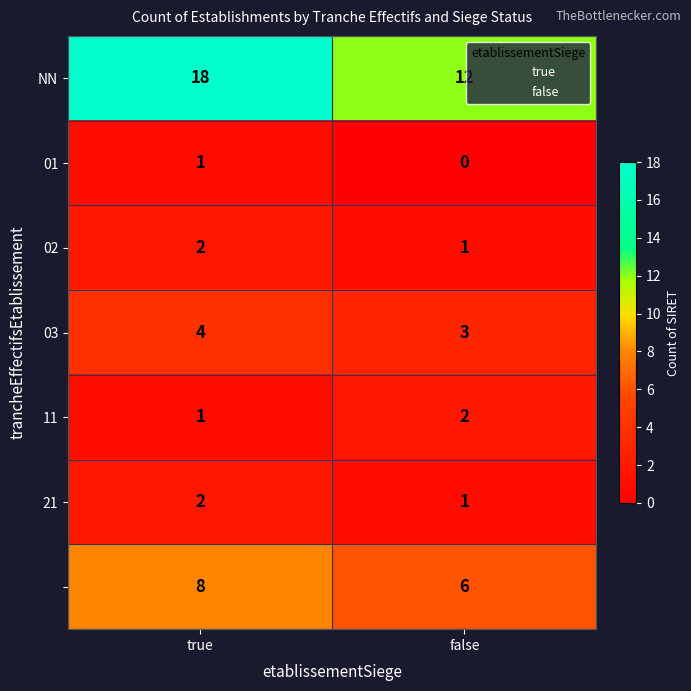

At which category is the sum across all series the highest?

true